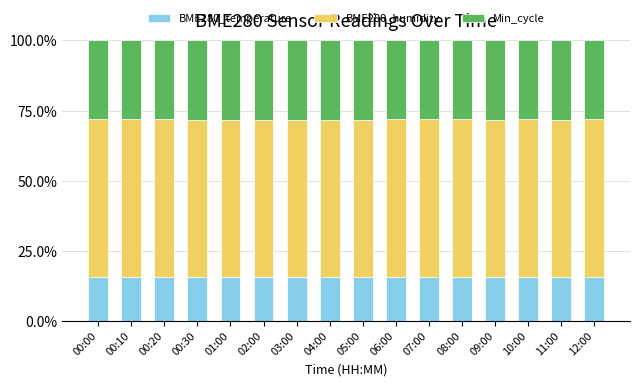

Does the chart contain stacked bars?

Yes